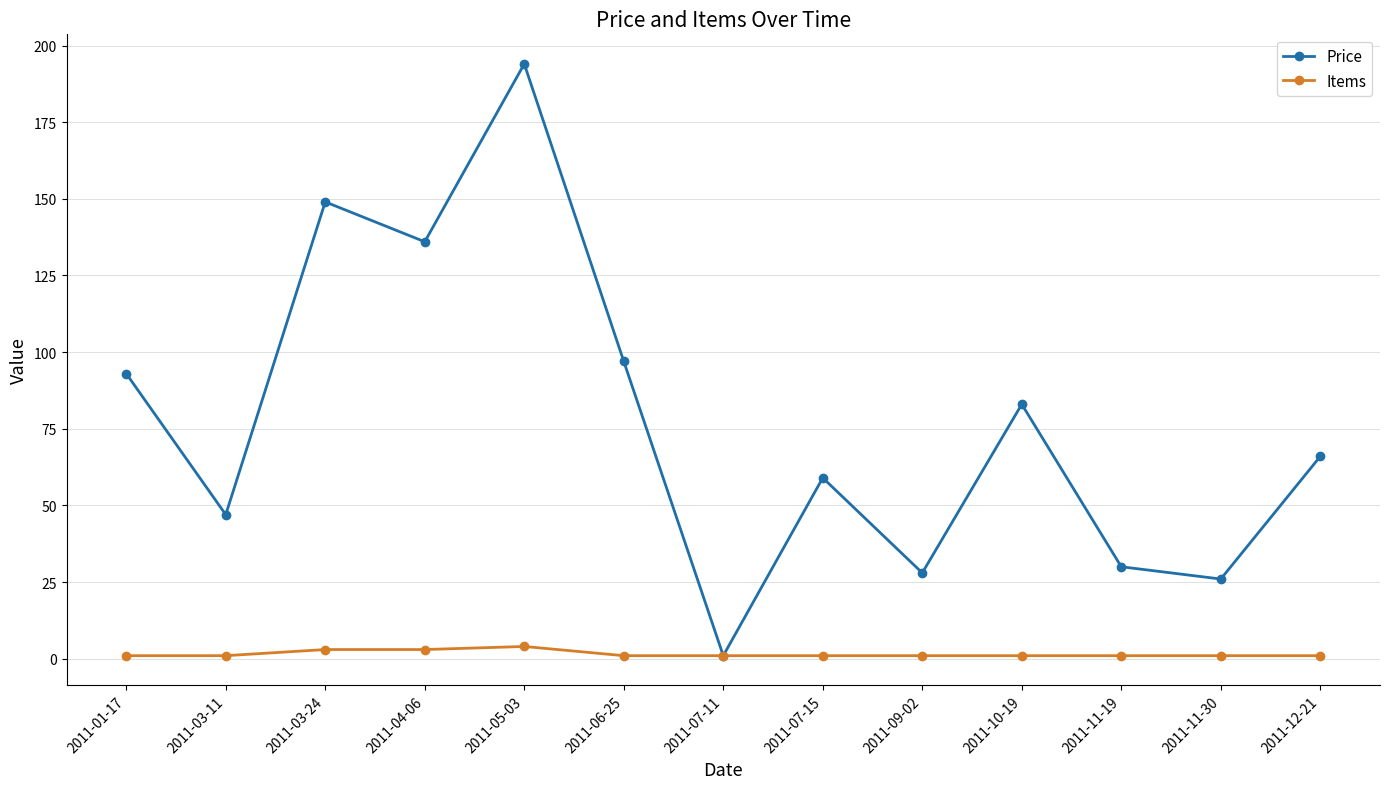

At which label is Price closest to 97?

2011-06-25